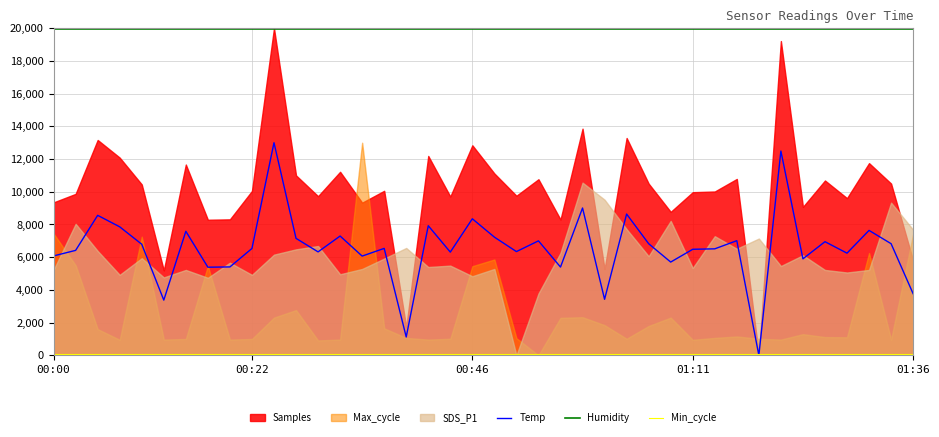

Does the chart display data point markers on the line(s)?

No